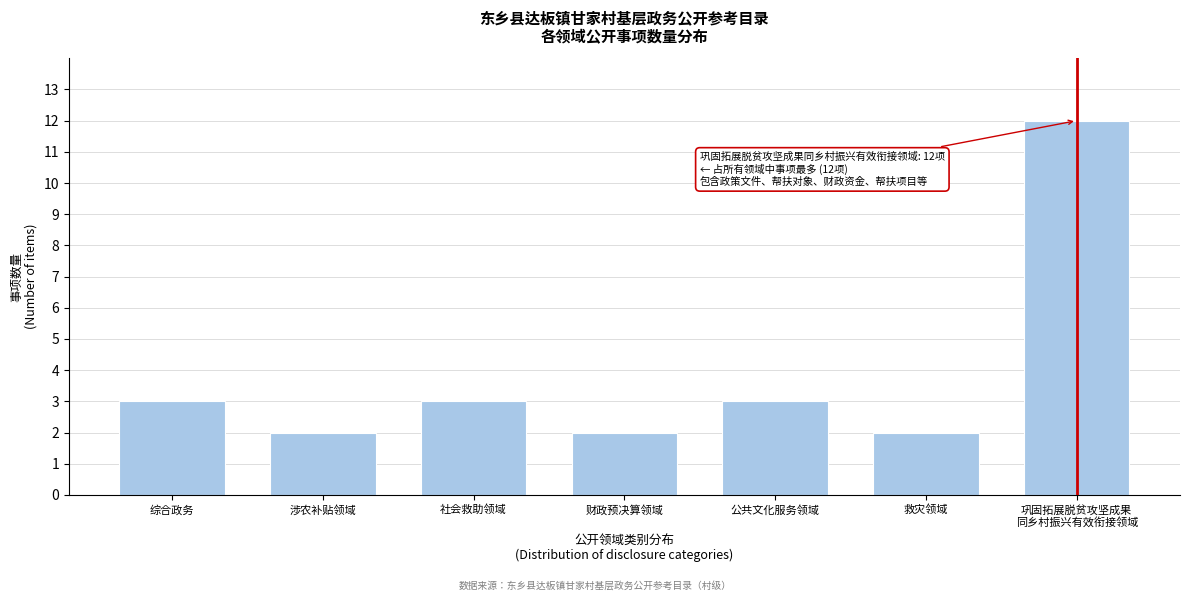

Reading right to left, what are all the values shown in this chart?

12	2	3	2	3	2	3